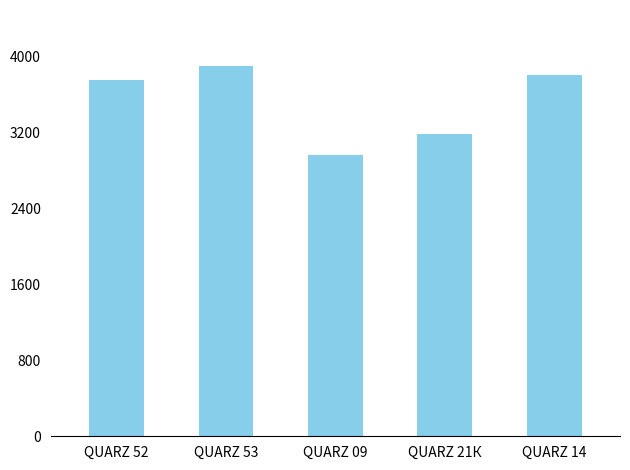

What position from the right is QUARZ 21К?

2